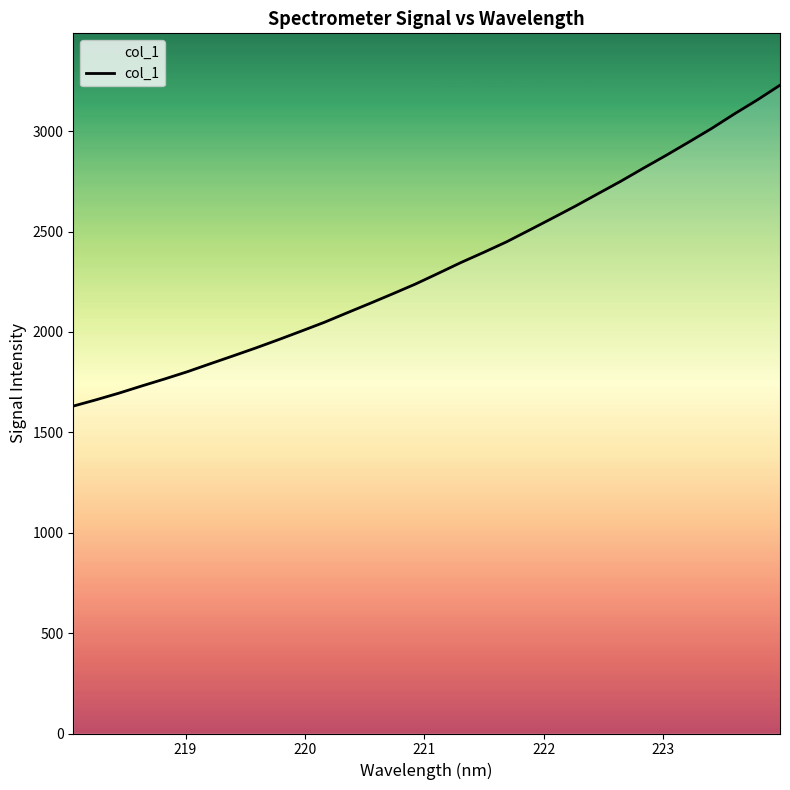

What is the maximum value shown in the chart?

3228.6